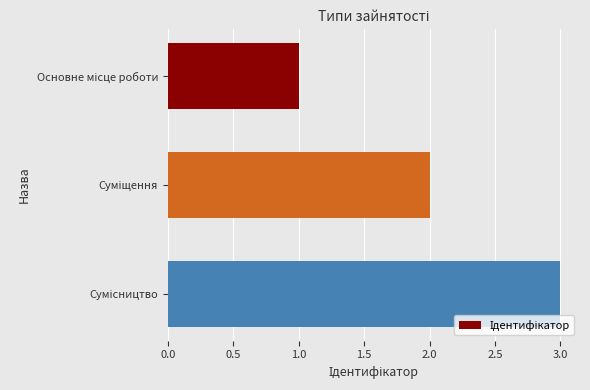

What is the greatest value displayed?

3